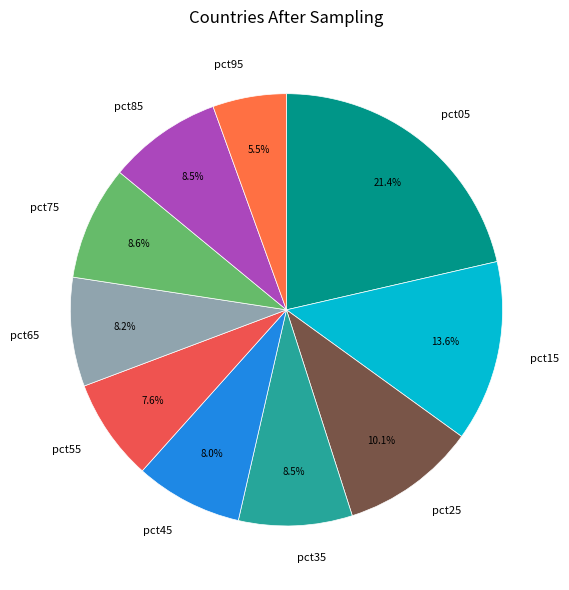

How much of the chart is everything except pct45?

92.0%